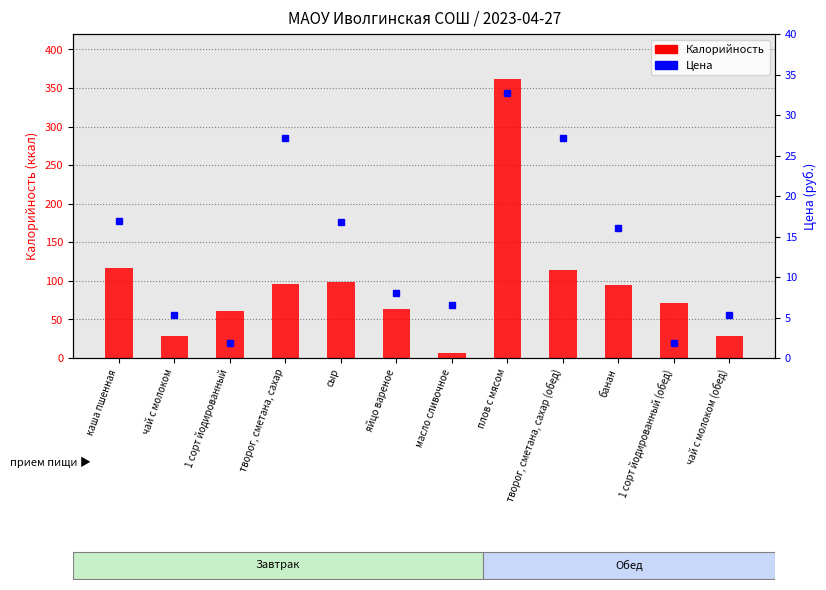

How many distinct data groups are displayed?

2